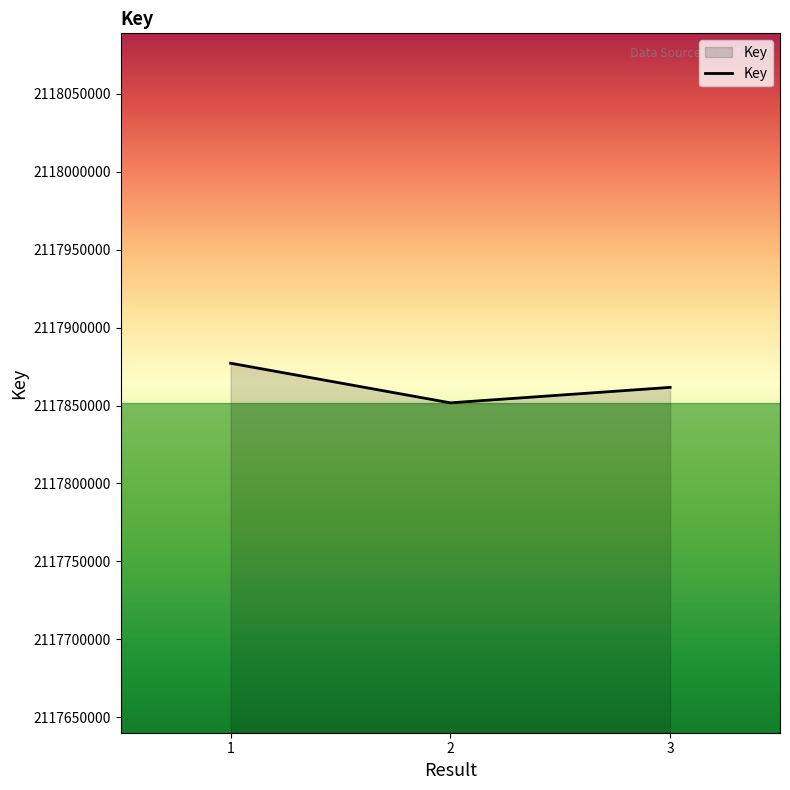

How many lines are shown in the chart?

1